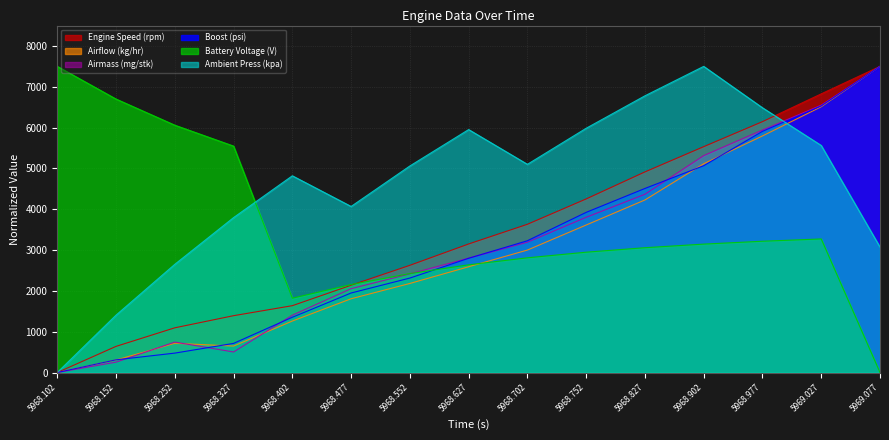

Reading left to right, transcribe all the data shown in this chart.

Engine Speed (rpm): 0.0	640.2	1095.2	1392.1	1637.3	2138.6	2626.2	3149.3	3631.5	4252.6	4914.6	5533.1	6146.0	6827.1	7500.0
Airflow (kg/hr): 0.0	306.8	715.9	647.7	1261.4	1806.8	2181.8	2590.9	3000.0	3613.6	4227.3	5113.6	5795.5	6511.4	7500.0
Airmass (mg/stk): 0.0	253.6	745.7	502.6	1403.9	2053.6	2416.4	2801.4	3191.6	3802.9	4366.4	5313.6	5940.2	6550.1	7500.0
Boost (psi): 0.0	310.9	475.5	713.3	1353.5	1948.0	2313.8	2798.6	3228.5	3923.6	4508.9	5066.8	5908.4	6530.4	7500.0
Battery Voltage (V): 7500.0	6699.5	6059.2	5546.8	1820.0	2155.4	2423.7	2638.4	2810.2	2947.6	3057.6	3145.6	3216.0	3272.2	0.0
Ambient Press (kpa): 0.0	1405.6	2650.6	3795.2	4819.3	4068.3	5060.2	5951.8	5100.4	5983.9	6779.1	7500.0	6485.9	5562.2	3072.3